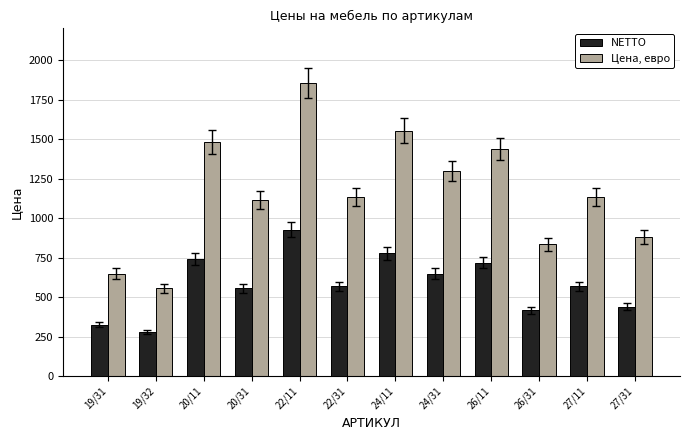

Between 19/31 and 22/11, which series saw the biggest shift?

Цена, евро